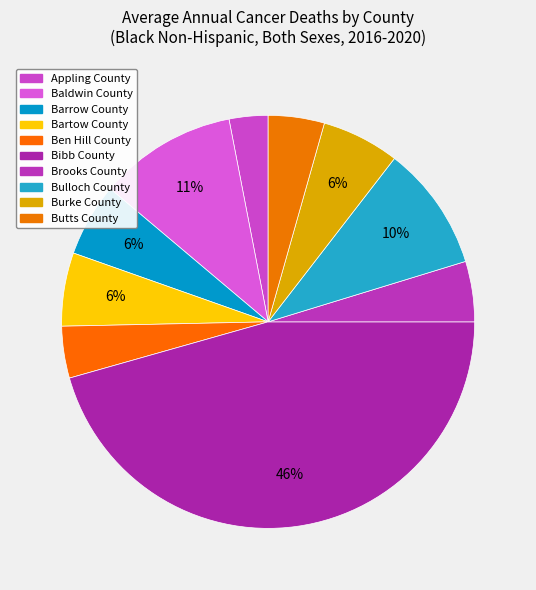

How many segments does this pie chart have?

10